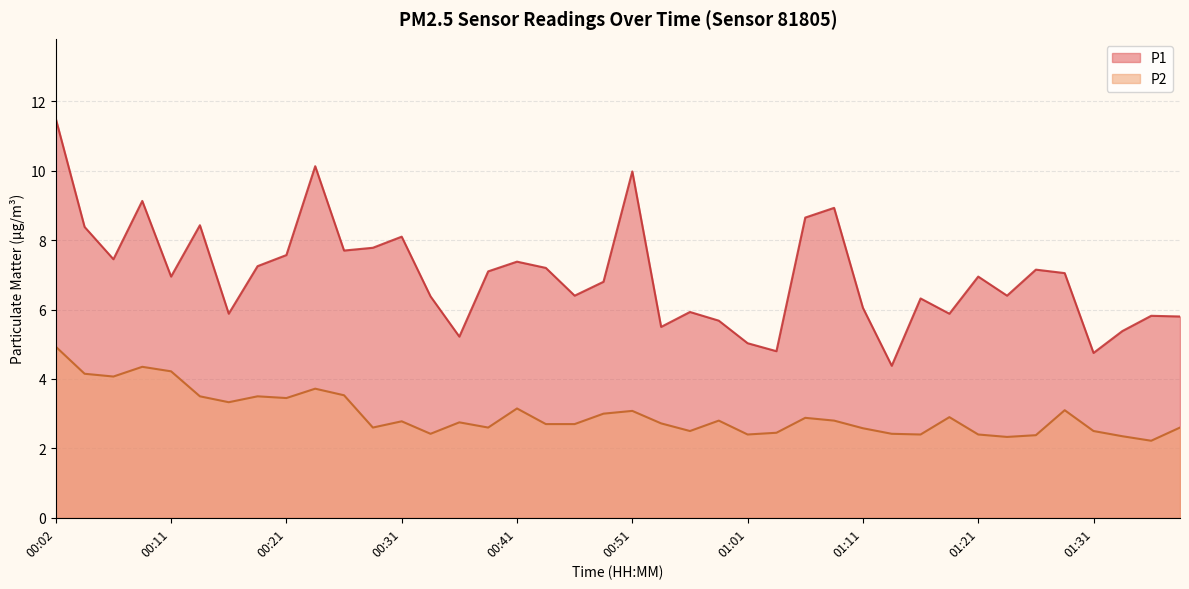

True or false: P2 has more than 2 interior local peaks.

True